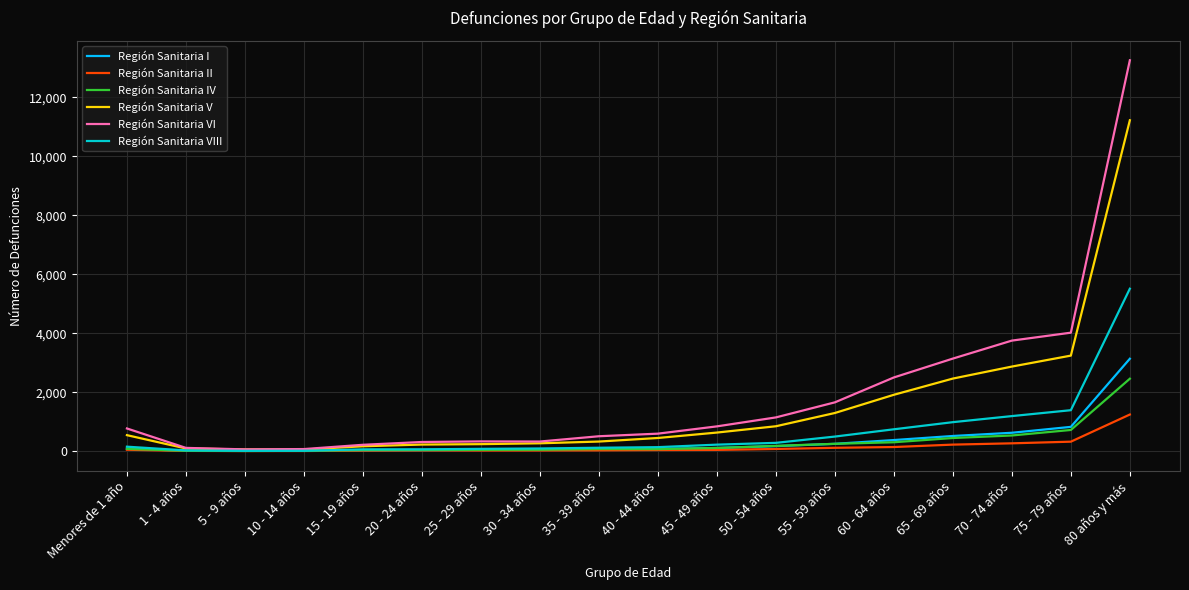

Which series changed the most between 25 - 29 años and 80 años y más?

Región Sanitaria VI